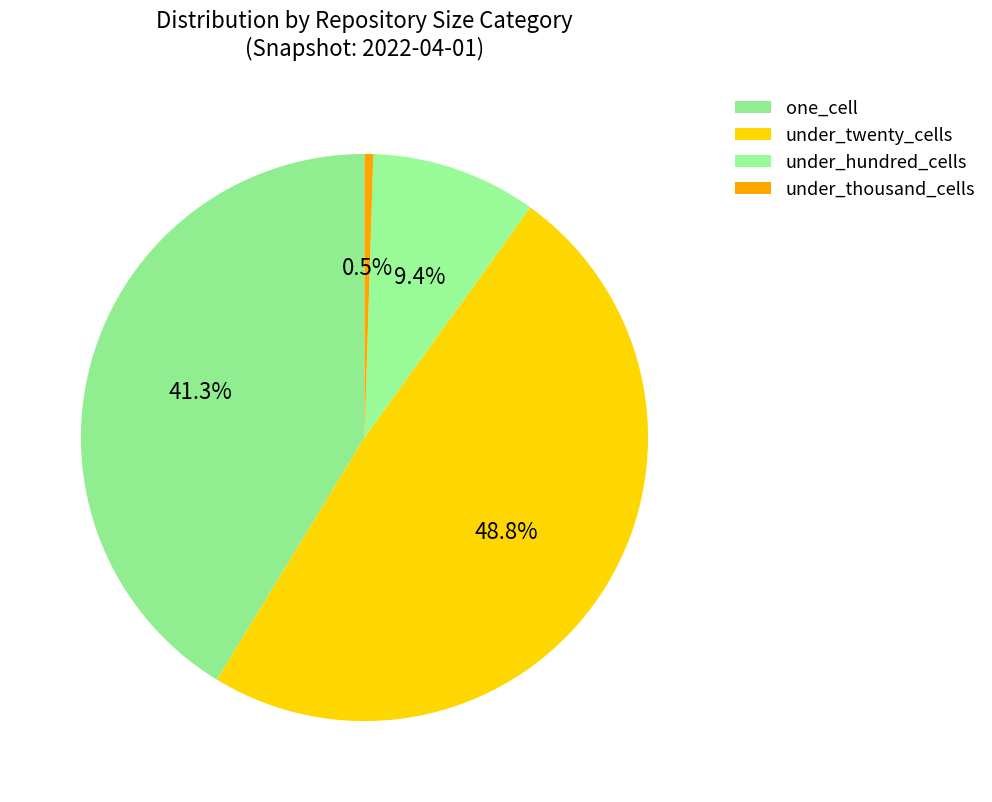

True or false: under_hundred_cells accounts for 9% of the total.

True